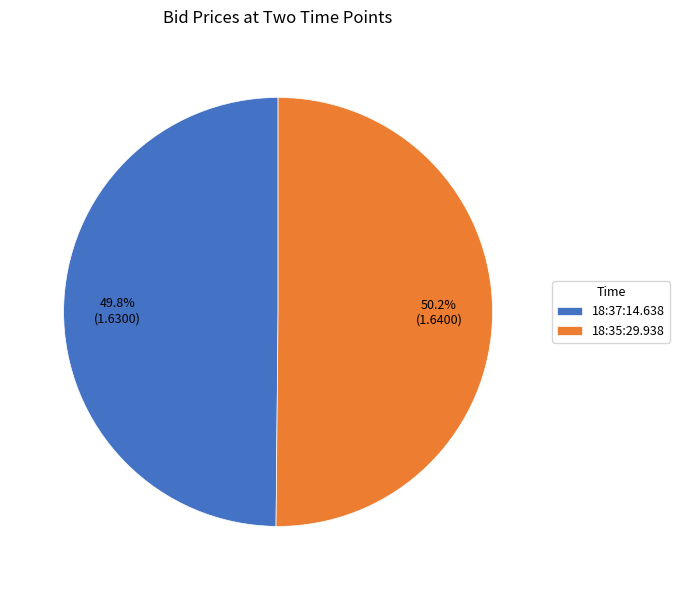

Is it true that 18:37:14.638 is 50% of the pie?

True